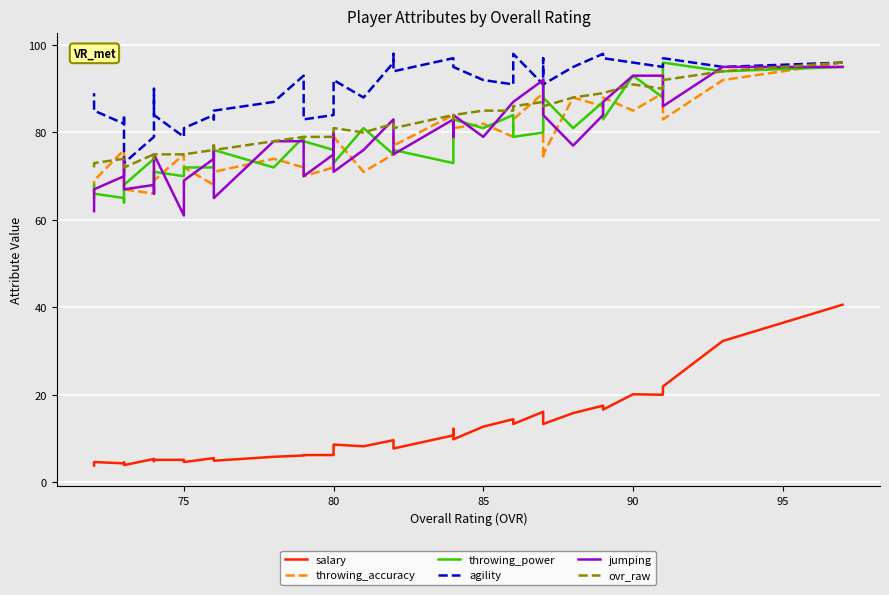

How many lines are shown in the chart?

6